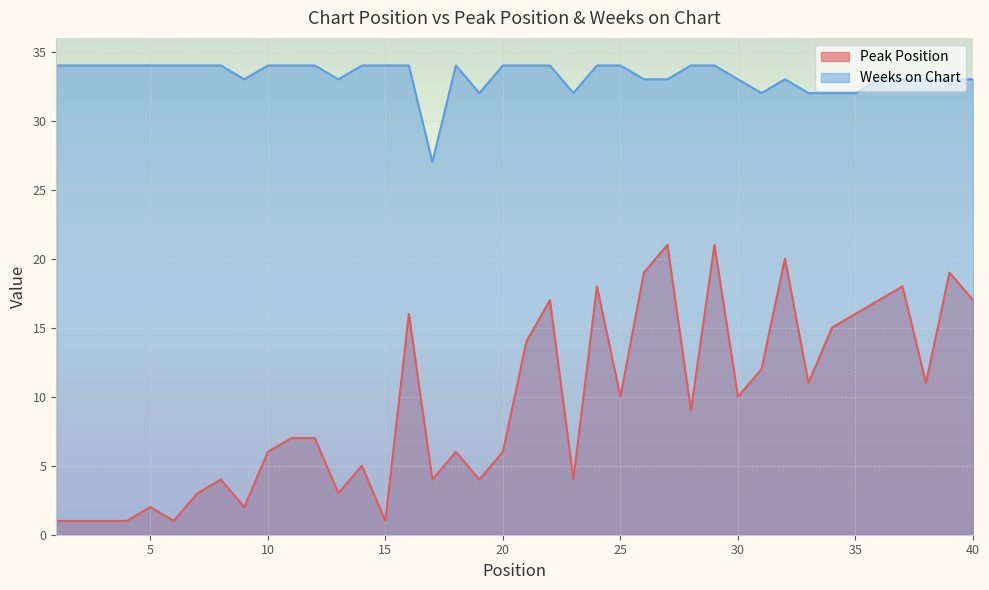

What is the lowest value of the Peak Position series?

1